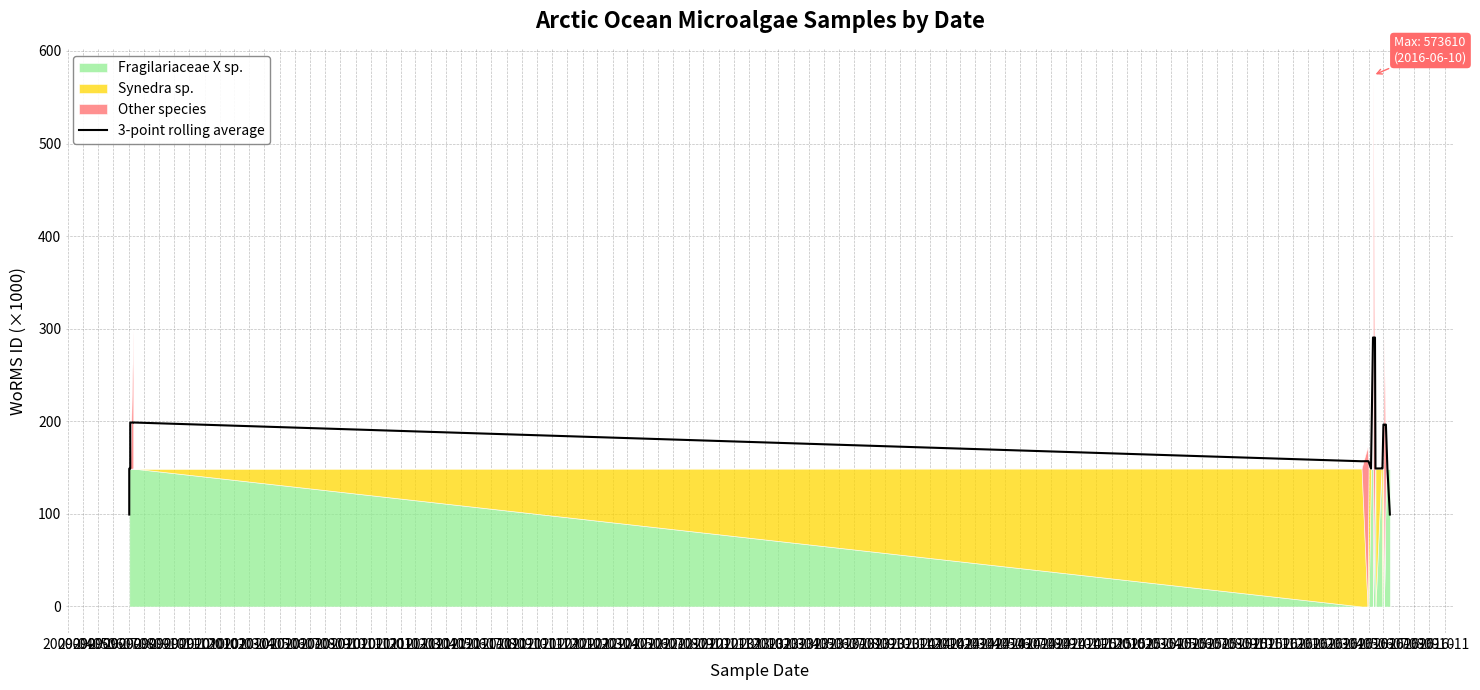

Which category has the lowest value across all series?

2009-04